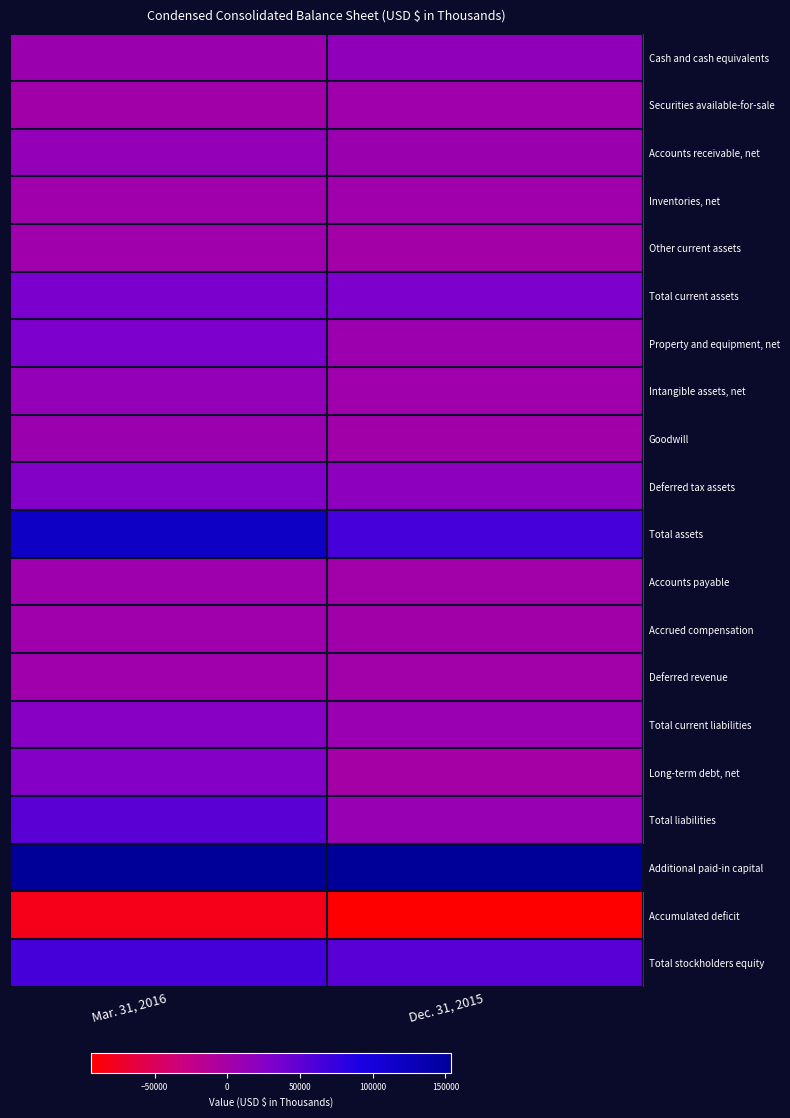

Reading left to right, list all the values displayed in this chart.

Cash and cash equivalents: Mar. 31, 2016=7202	Dec. 31, 2015=15868
Securities available-for-sale: Mar. 31, 2016=2518	Dec. 31, 2015=3227
Accounts receivable, net: Mar. 31, 2016=13829	Dec. 31, 2015=7274
Inventories, net: Mar. 31, 2016=4808	Dec. 31, 2015=4381
Other current assets: Mar. 31, 2016=3647	Dec. 31, 2015=764
Total current assets: Mar. 31, 2016=32237	Dec. 31, 2015=31747
Property and equipment, net: Mar. 31, 2016=31967	Dec. 31, 2015=6252
Intangible assets, net: Mar. 31, 2016=13361	Dec. 31, 2015=3079
Goodwill: Mar. 31, 2016=7205	Dec. 31, 2015=2897
Deferred tax assets: Mar. 31, 2016=26818	Dec. 31, 2015=18578
Total assets: Mar. 31, 2016=116435	Dec. 31, 2015=64113
Accounts payable: Mar. 31, 2016=5120	Dec. 31, 2015=1369
Accrued compensation: Mar. 31, 2016=4426	Dec. 31, 2015=2453
Deferred revenue: Mar. 31, 2016=3844	Dec. 31, 2015=1673
Total current liabilities: Mar. 31, 2016=23164	Dec. 31, 2015=8706
Long-term debt, net: Mar. 31, 2016=26127	Dec. 31, 2015=0
Total liabilities: Mar. 31, 2016=51420	Dec. 31, 2015=9958
Additional paid-in capital: Mar. 31, 2016=153111	Dec. 31, 2015=153860
Accumulated deficit: Mar. 31, 2016=-82130	Dec. 31, 2015=-93739
Total stockholders equity: Mar. 31, 2016=65015	Dec. 31, 2015=54155